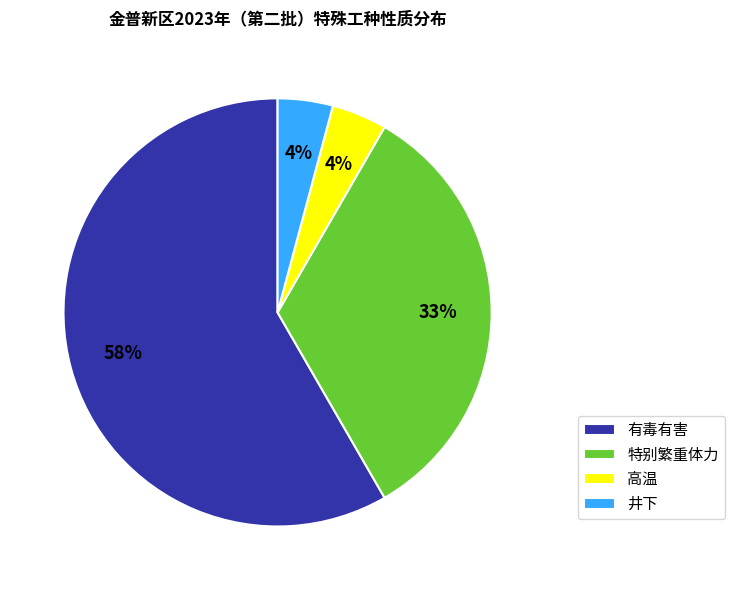

Which category accounts for the majority?

有毒有害